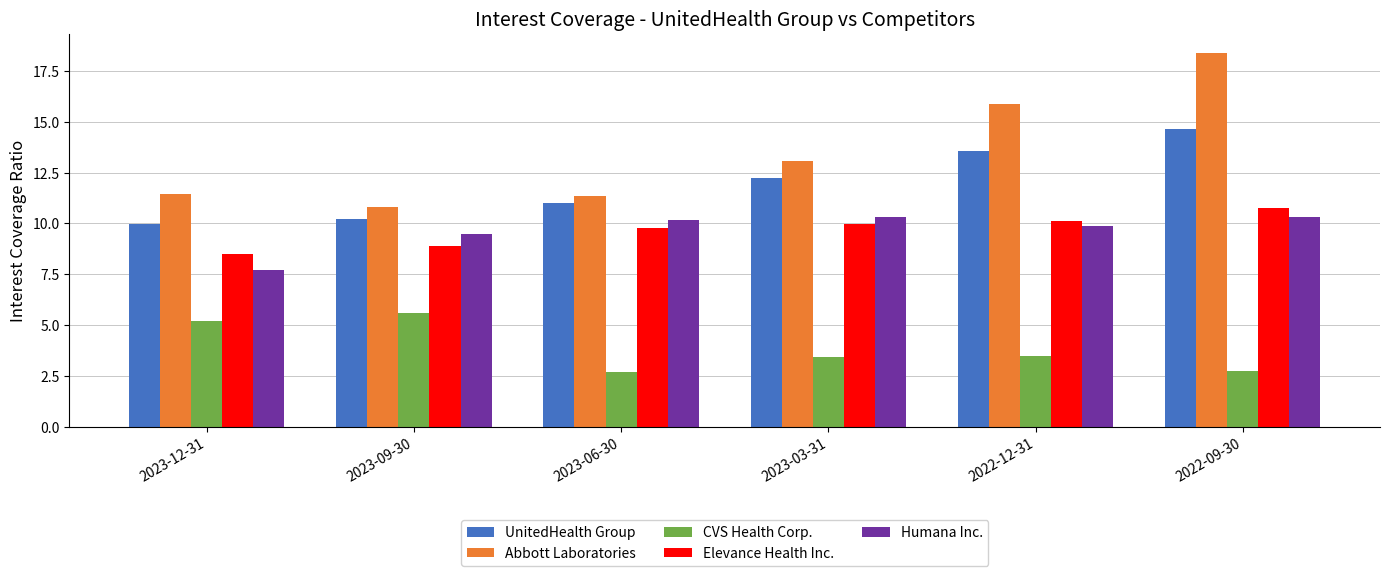

Where does the Abbott Laboratories series first go above 13?

2023-03-31